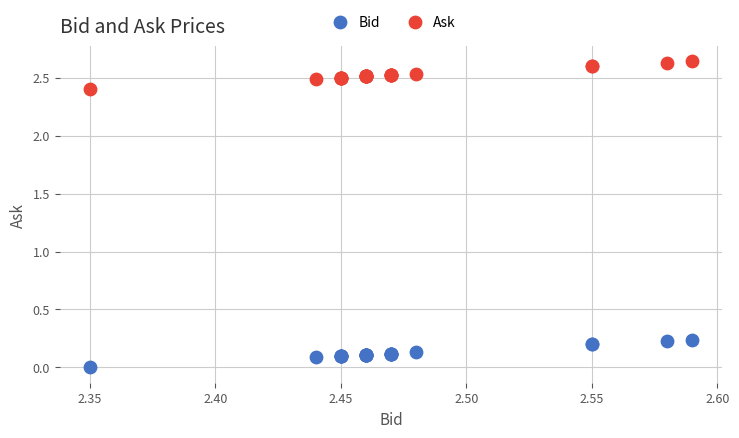

What are all the series names shown in the legend?

Bid, Ask